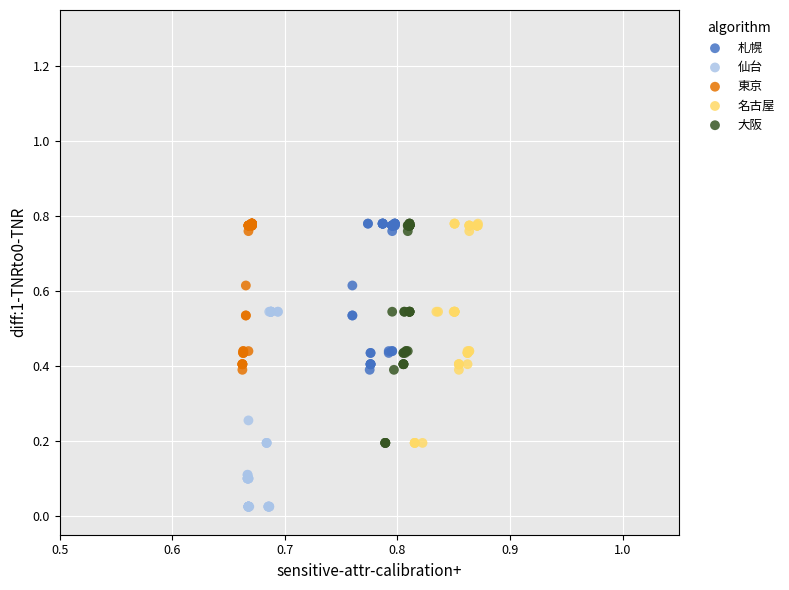

Which series reaches the minimum Y coordinate?

仙台